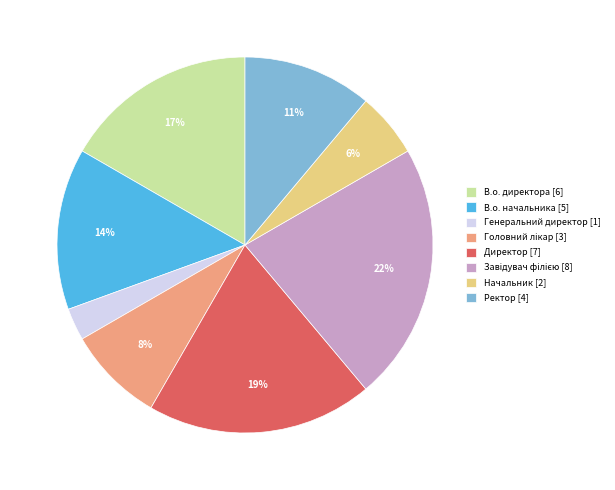

Combined, do В.о. начальника and Начальник account for over 50%?

No